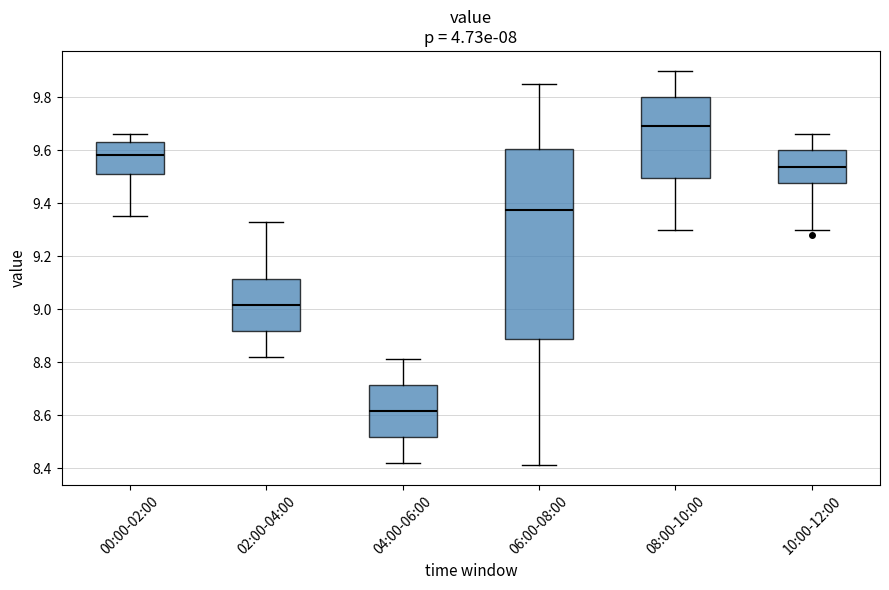

Reading left to right, read every box against the y-axis: the position of its median line, the range the box covers, and the ends of its whiskers. The values are not printed on the chart, so give them approximately, as read against the axis.

00:00-02:00: median 9.58, box 9.52 to 9.64, whiskers 9.36 to 9.66
02:00-04:00: median 9.02, box 8.92 to 9.12, whiskers 8.82 to 9.34
04:00-06:00: median 8.62, box 8.52 to 8.72, whiskers 8.42 to 8.82
06:00-08:00: median 9.38, box 8.88 to 9.60, whiskers 8.42 to 9.86
08:00-10:00: median 9.70, box 9.50 to 9.80, whiskers 9.30 to 9.90
10:00-12:00: median 9.54, box 9.48 to 9.60, whiskers 9.30 to 9.66